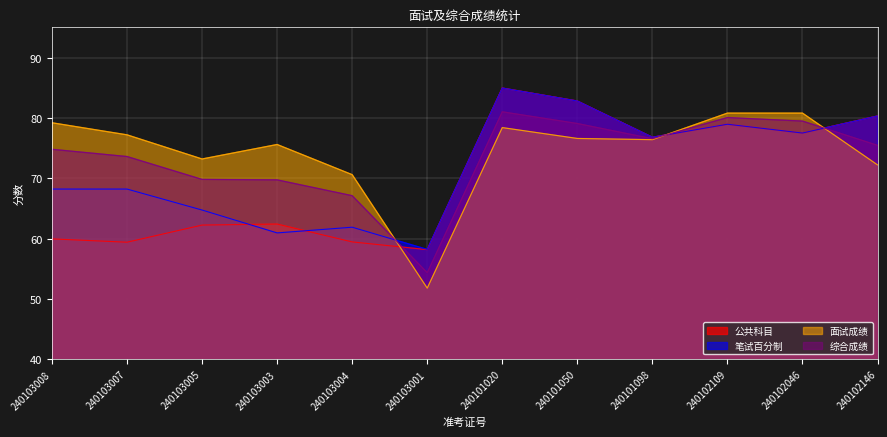

What is the label of the 1st point from the right?

240102146